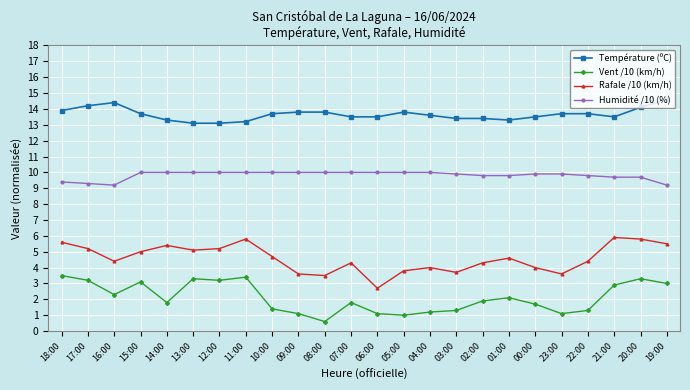

Reading left to right, transcribe all the data shown in this chart.

Température (ºC): 13.9	14.2	14.4	13.7	13.3	13.1	13.1	13.2	13.7	13.8	13.8	13.5	13.5	13.8	13.6	13.4	13.4	13.3	13.5	13.7	13.7	13.5	14.1	14.6
Vent /10 (km/h): 3.5	3.2	2.3	3.1	1.8	3.3	3.2	3.4	1.4	1.1	0.6	1.8	1.1	1.0	1.2	1.3	1.9	2.1	1.7	1.1	1.3	2.9	3.3	3.0
Rafale /10 (km/h): 5.6	5.2	4.4	5.0	5.4	5.1	5.2	5.8	4.7	3.6	3.5	4.3	2.7	3.8	4.0	3.7	4.3	4.6	4.0	3.6	4.4	5.9	5.8	5.5
Humidité /10 (%): 9.4	9.3	9.2	10.0	10.0	10.0	10.0	10.0	10.0	10.0	10.0	10.0	10.0	10.0	10.0	9.9	9.8	9.8	9.9	9.9	9.8	9.7	9.7	9.2